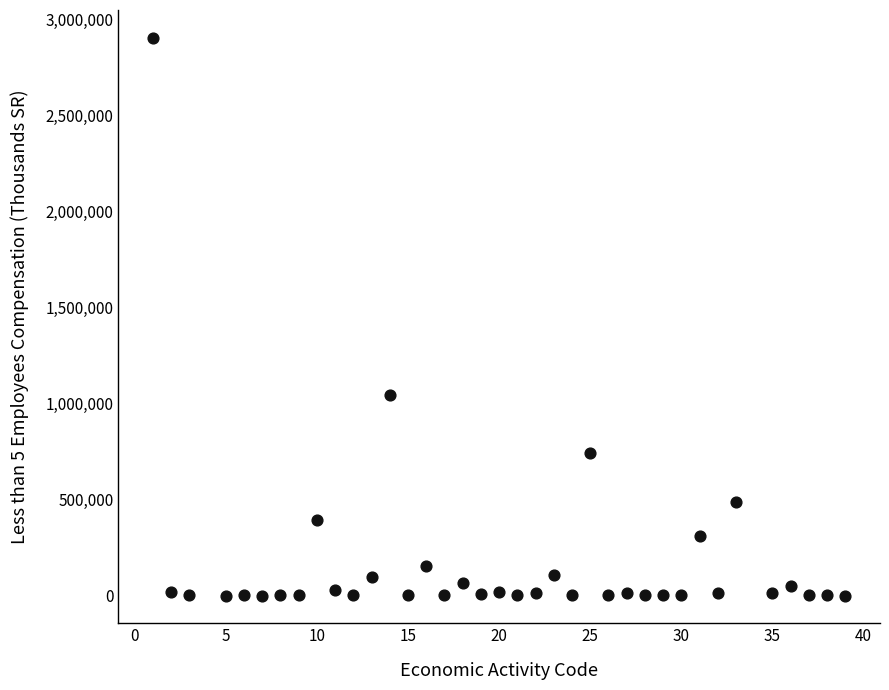

What is the range of X values (max minus min)?

38